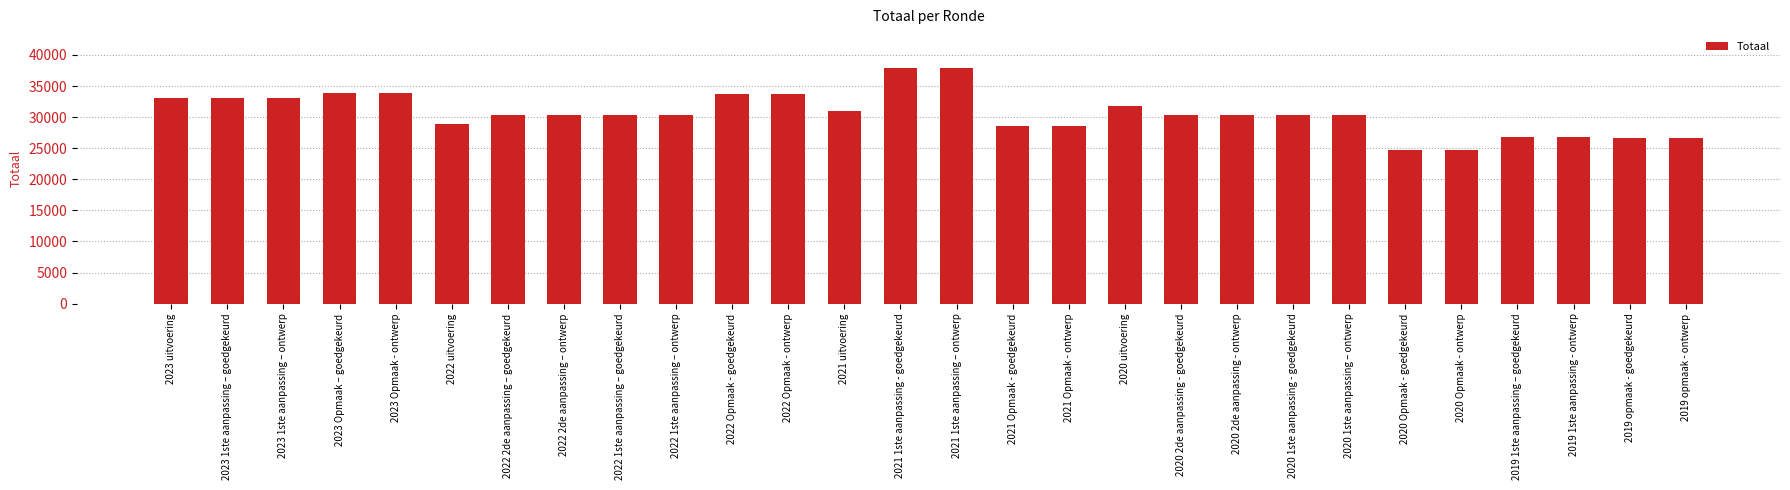

The chart shows a value of 45071 at 2021 uitvoering. True or false?

False